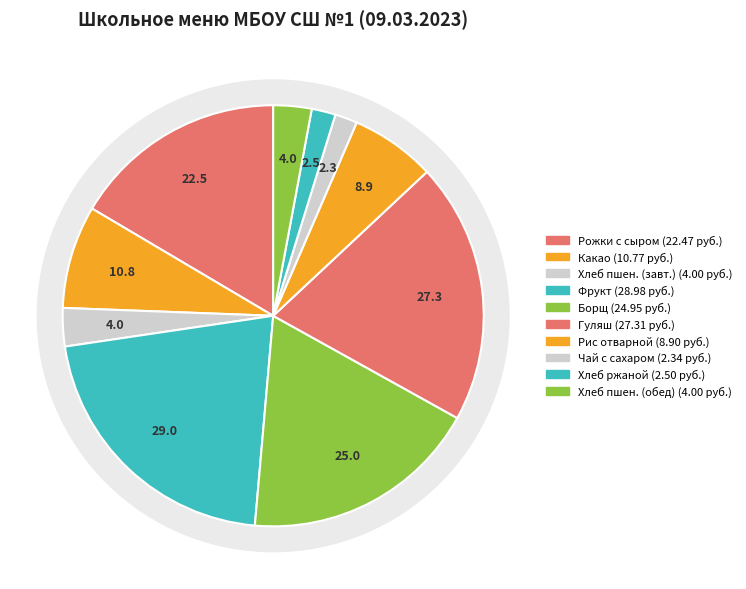

To the nearest percent, what is the difference between the largest and smallest slice percentages?

20%